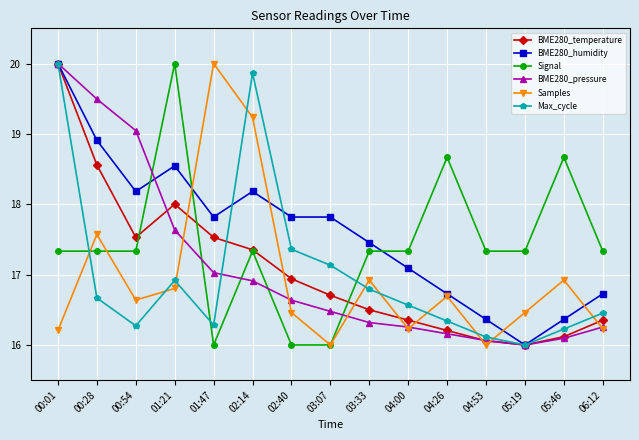

Is the value of BME280_pressure at 06:12 greater than the value of BME280_temperature at 05:46?

Yes